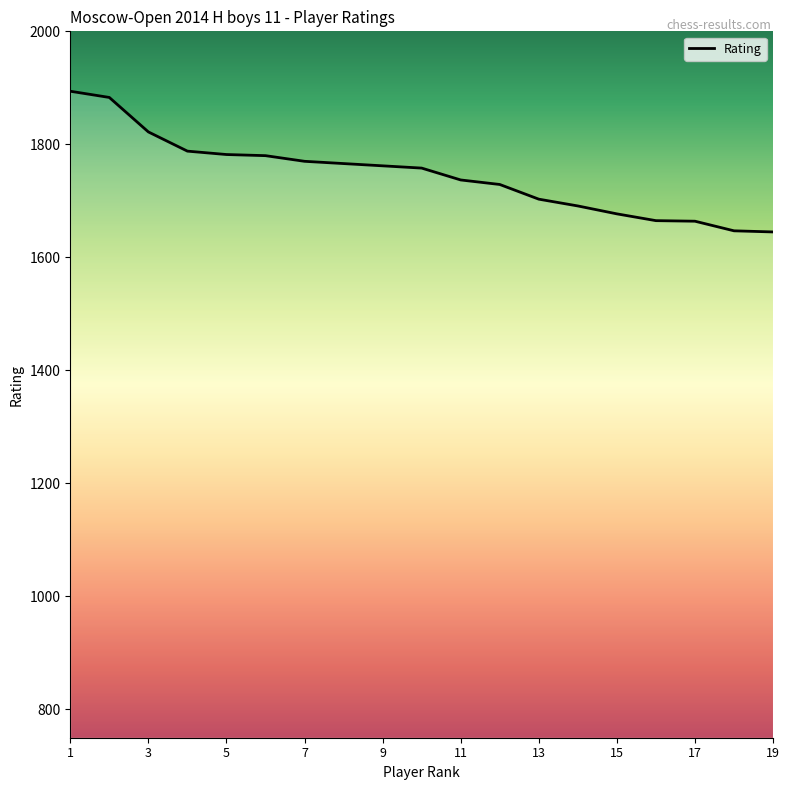

What is the difference between the maximum and minimum values?

249